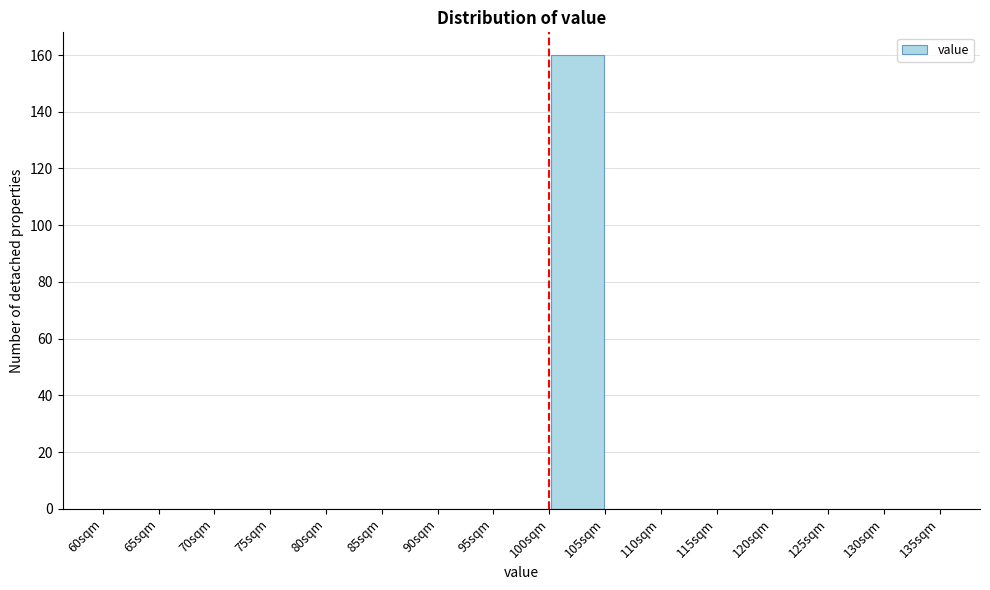

Reading left to right, list every bar in this chart as the range it spans on the x-axis followed by its height. The values are not printed on the chart, so give them approximately, as read against the axis.

60 to 65: 0
65 to 70: 0
70 to 75: 0
75 to 80: 0
80 to 85: 0
85 to 90: 0
90 to 95: 0
95 to 100: 0
100 to 105: 160
105 to 110: 0
110 to 115: 0
115 to 120: 0
120 to 125: 0
125 to 130: 0
130 to 135: 0